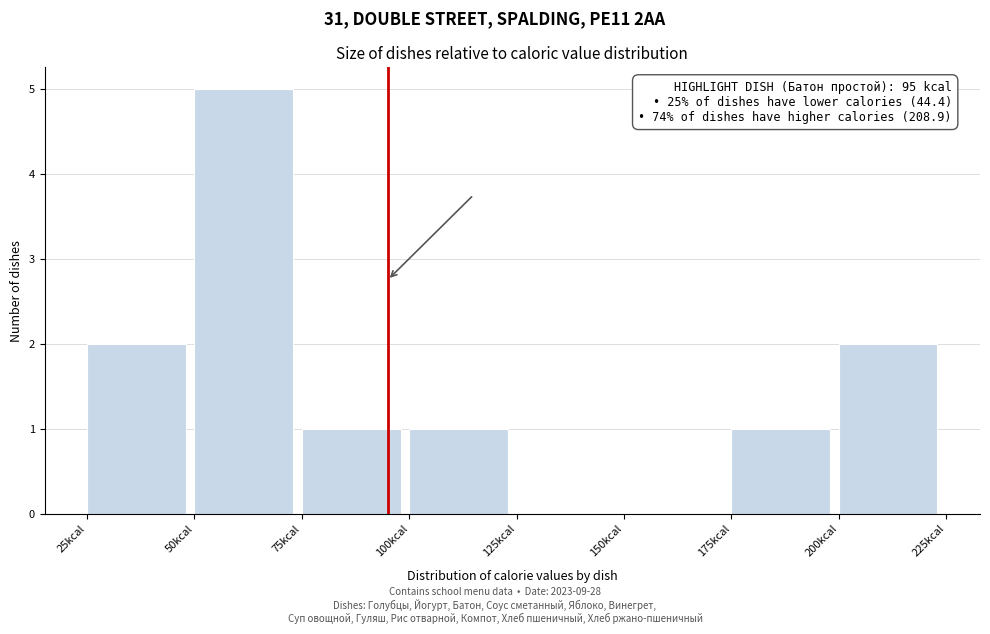

Which range on the x-axis has the tallest bar?

50 to 75